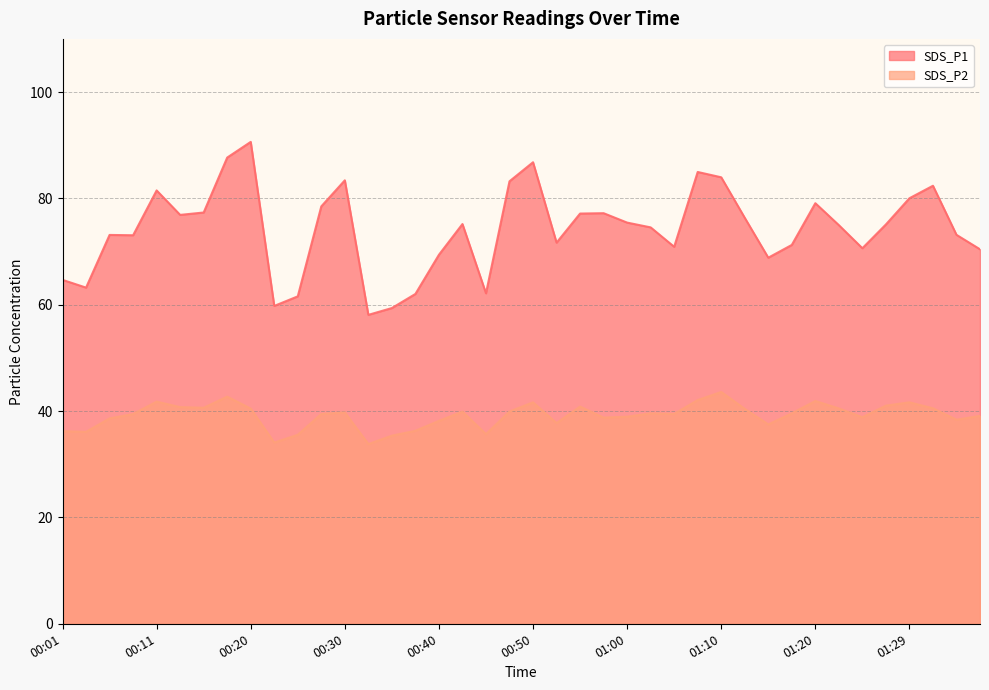

Reading left to right, list all the values displayed in this chart.

SDS_P1: 64.7	63.2	73.1	73.1	81.5	76.9	77.3	87.7	90.6	59.8	61.6	78.5	83.4	58.1	59.4	62.0	69.4	75.2	62.1	83.2	86.8	71.7	77.2	77.2	75.5	74.5	70.9	85.0	84.0	76.3	68.8	71.2	79.1	75.0	70.6	75.1	80.0	82.4	73.2	70.4
SDS_P2: 36.2	36.1	38.6	39.5	41.8	40.8	40.6	42.7	40.5	34.1	35.5	39.5	39.8	33.8	35.4	36.3	38.2	39.9	35.7	39.9	41.6	37.8	40.9	38.8	39.0	39.6	39.5	42.1	43.6	40.4	37.5	39.6	41.9	40.5	38.9	41.0	41.6	40.5	38.4	39.1